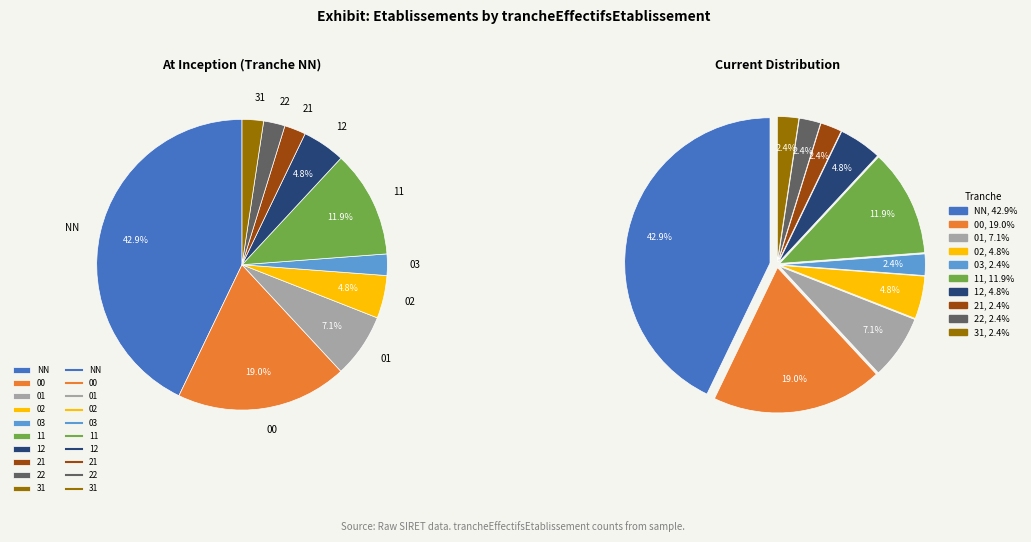

Is the sum of 01 and 12 greater than half?

No